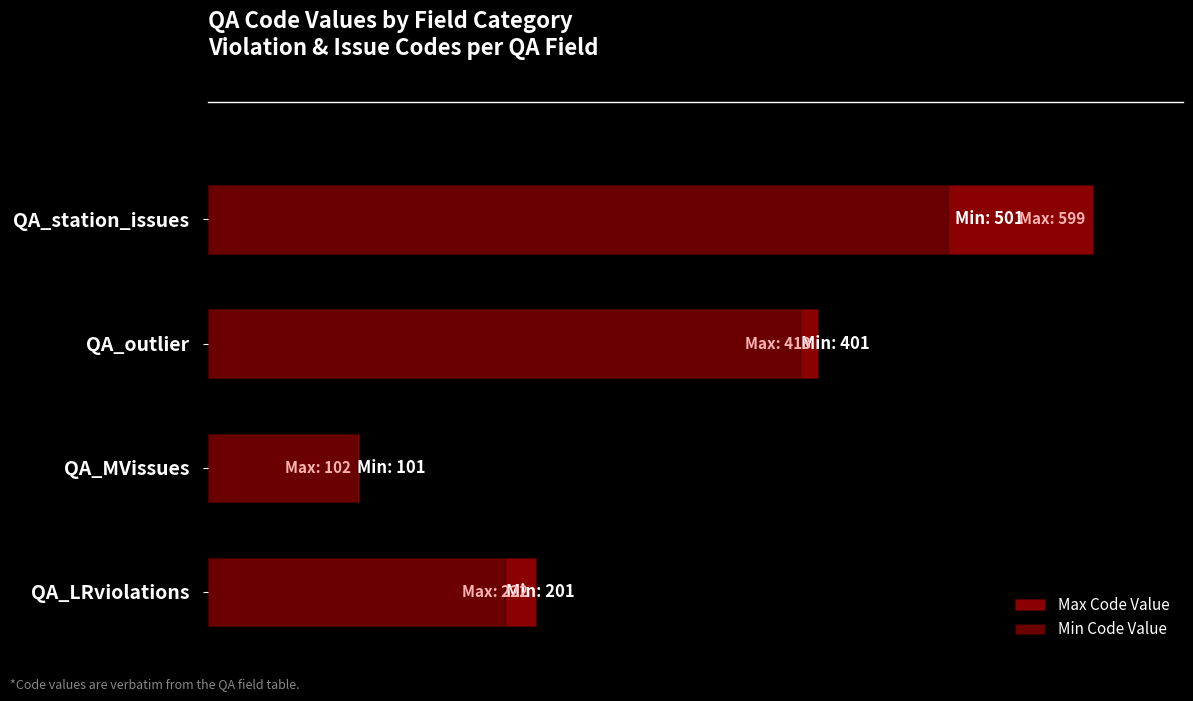

What is the total value across all series at QA_MVissues?

203